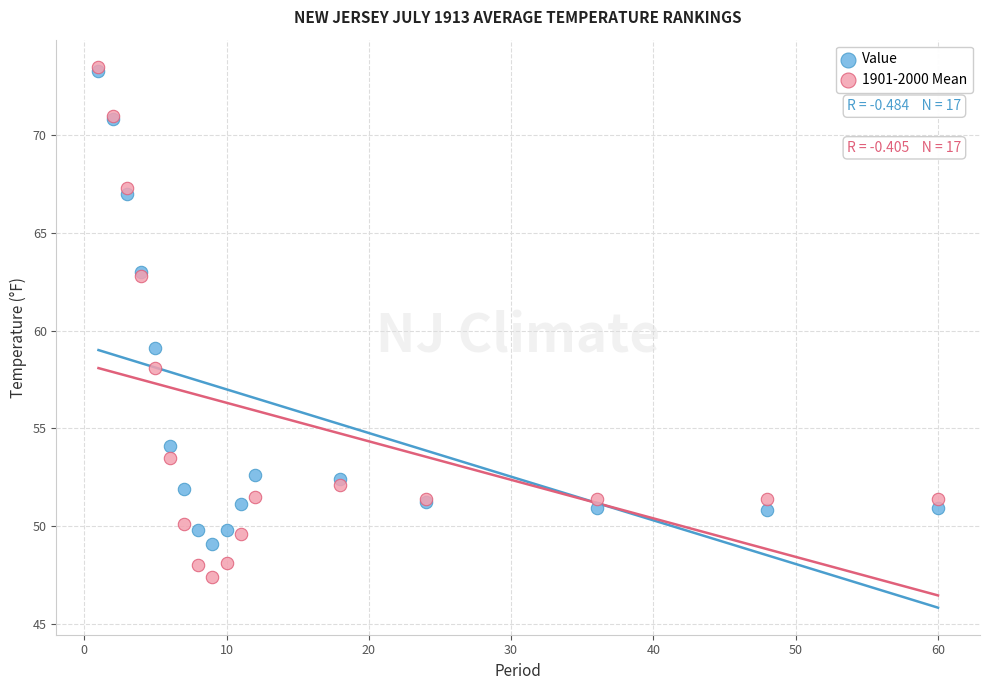

Across all series, what Y value is closest to 60?

59.1